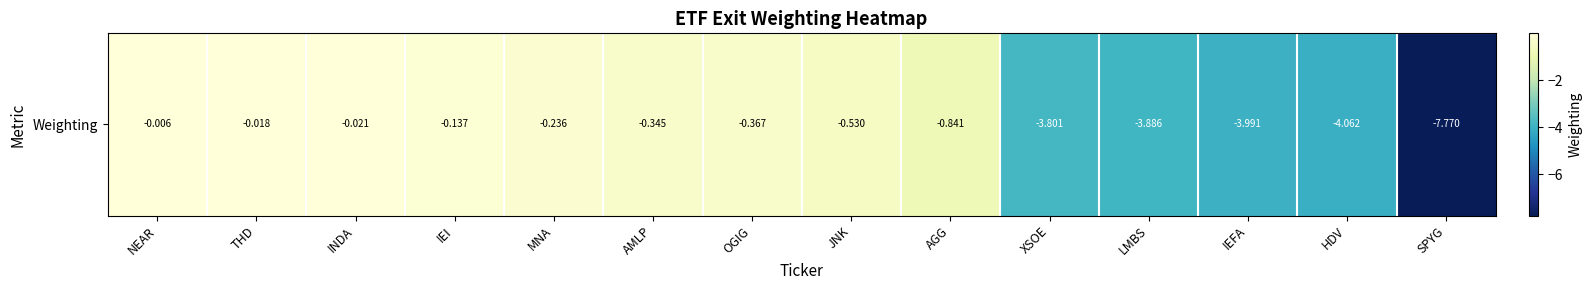

Between THD and NEAR, which is larger?

NEAR